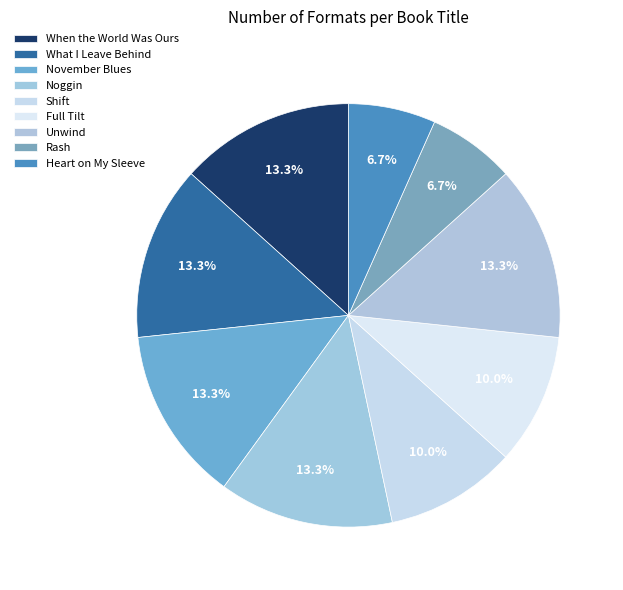

To the nearest percent, what portion does Rash represent?

7%